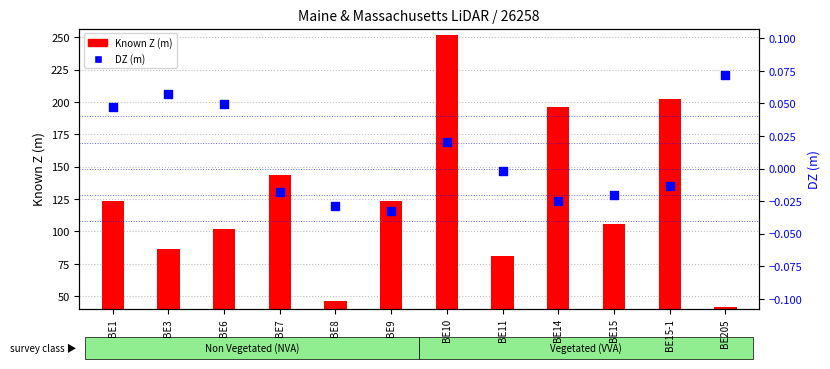

Which series contains the lowest Y value?

DZ (m)